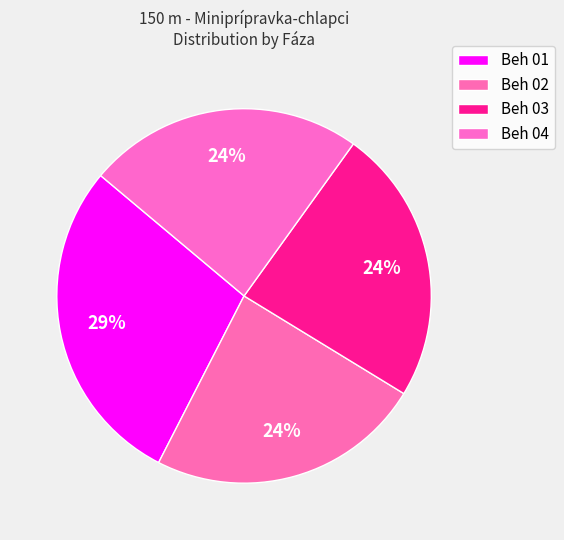

Count the number of slices in the pie.

4